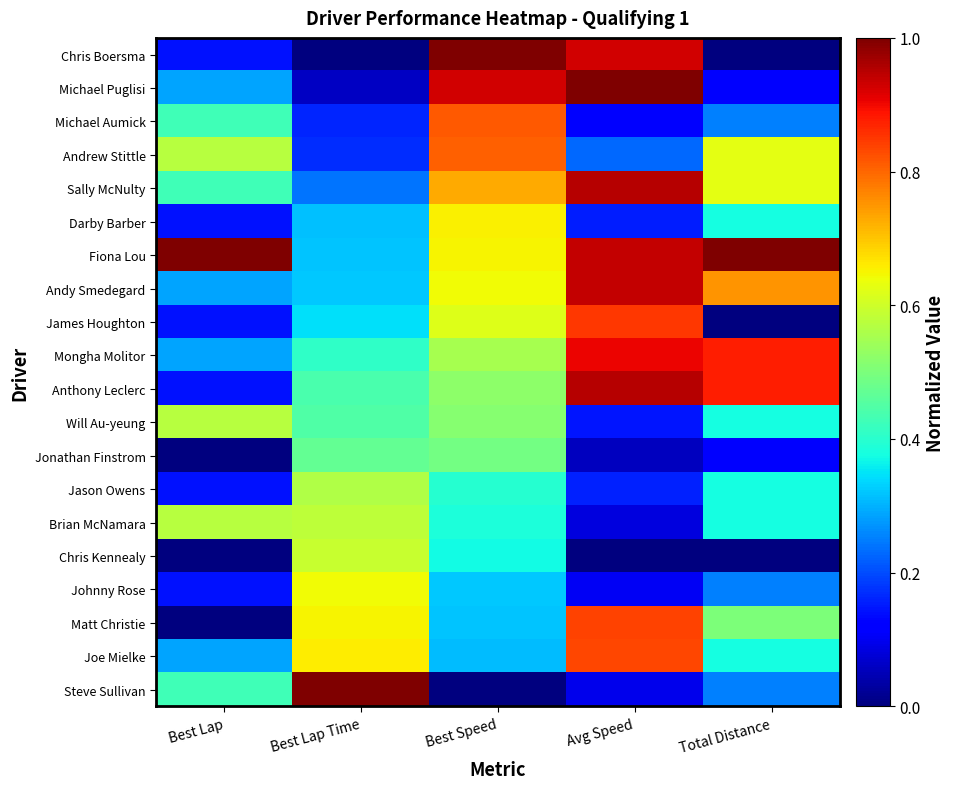

What is the maximum value shown in the chart?

1.0